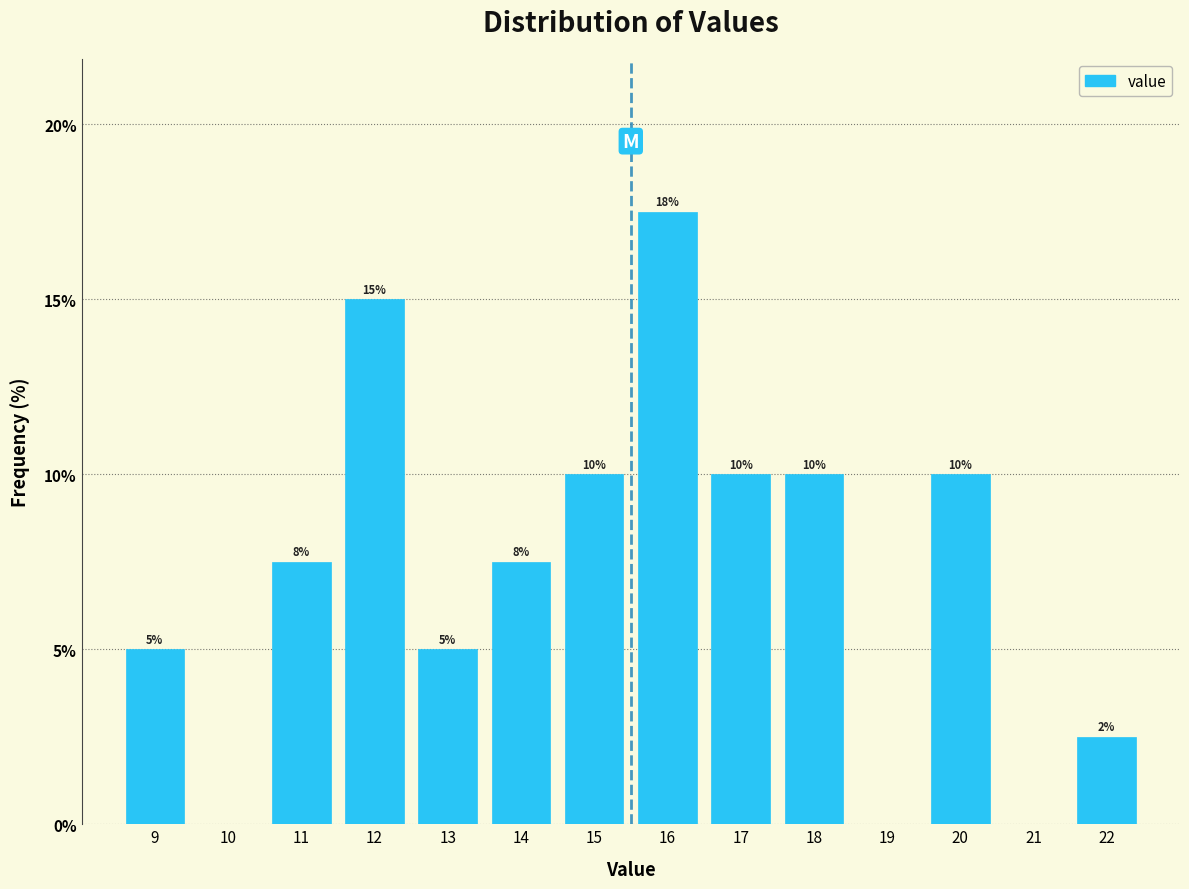

What is the sum of the values at 21 and 18?

10.0